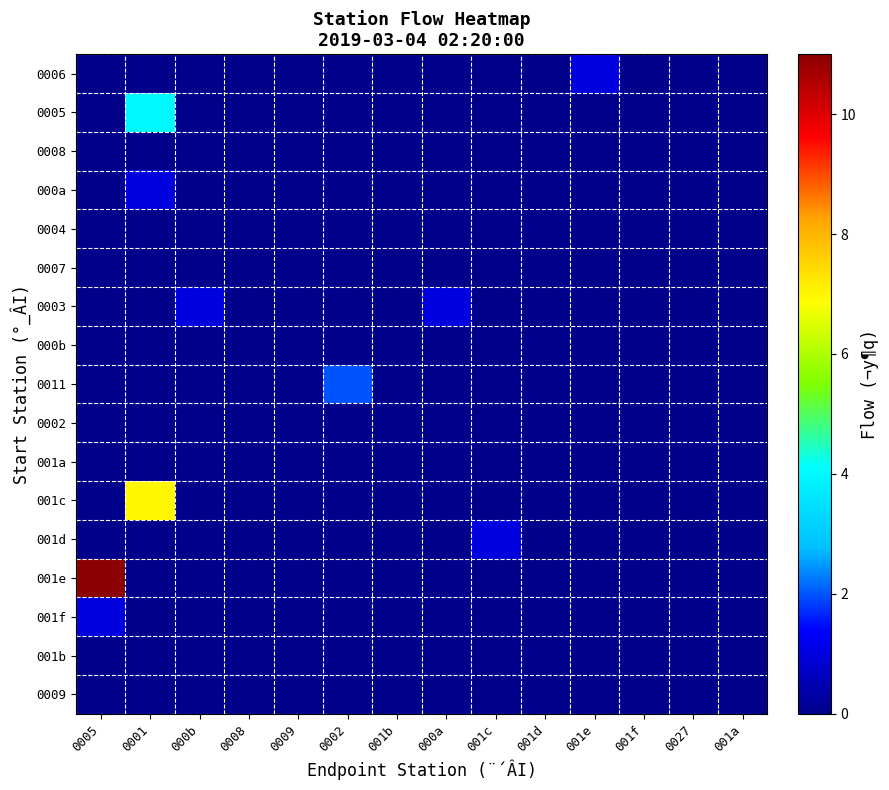

Reading right to left, list all the values displayed in this chart.

0006: 001a=0	0027=0	001f=0	001e=1	001d=0	001c=0	000a=0	001b=0	0002=0	0009=0	0008=0	000b=0	0001=0	0005=0
0005: 001a=0	0027=0	001f=0	001e=0	001d=0	001c=0	000a=0	001b=0	0002=0	0009=0	0008=0	000b=0	0001=4	0005=0
0008: 001a=0	0027=0	001f=0	001e=0	001d=0	001c=0	000a=0	001b=0	0002=0	0009=0	0008=0	000b=0	0001=0	0005=0
000a: 001a=0	0027=0	001f=0	001e=0	001d=0	001c=0	000a=0	001b=0	0002=0	0009=0	0008=0	000b=0	0001=1	0005=0
0004: 001a=0	0027=0	001f=0	001e=0	001d=0	001c=0	000a=0	001b=0	0002=0	0009=0	0008=0	000b=0	0001=0	0005=0
0007: 001a=0	0027=0	001f=0	001e=0	001d=0	001c=0	000a=0	001b=0	0002=0	0009=0	0008=0	000b=0	0001=0	0005=0
0003: 001a=0	0027=0	001f=0	001e=0	001d=0	001c=0	000a=1	001b=0	0002=0	0009=0	0008=0	000b=1	0001=0	0005=0
000b: 001a=0	0027=0	001f=0	001e=0	001d=0	001c=0	000a=0	001b=0	0002=0	0009=0	0008=0	000b=0	0001=0	0005=0
0011: 001a=0	0027=0	001f=0	001e=0	001d=0	001c=0	000a=0	001b=0	0002=2	0009=0	0008=0	000b=0	0001=0	0005=0
0002: 001a=0	0027=0	001f=0	001e=0	001d=0	001c=0	000a=0	001b=0	0002=0	0009=0	0008=0	000b=0	0001=0	0005=0
001a: 001a=0	0027=0	001f=0	001e=0	001d=0	001c=0	000a=0	001b=0	0002=0	0009=0	0008=0	000b=0	0001=0	0005=0
001c: 001a=0	0027=0	001f=0	001e=0	001d=0	001c=0	000a=0	001b=0	0002=0	0009=0	0008=0	000b=0	0001=7	0005=0
001d: 001a=0	0027=0	001f=0	001e=0	001d=0	001c=1	000a=0	001b=0	0002=0	0009=0	0008=0	000b=0	0001=0	0005=0
001e: 001a=0	0027=0	001f=0	001e=0	001d=0	001c=0	000a=0	001b=0	0002=0	0009=0	0008=0	000b=0	0001=0	0005=11
001f: 001a=0	0027=0	001f=0	001e=0	001d=0	001c=0	000a=0	001b=0	0002=0	0009=0	0008=0	000b=0	0001=0	0005=1
001b: 001a=0	0027=0	001f=0	001e=0	001d=0	001c=0	000a=0	001b=0	0002=0	0009=0	0008=0	000b=0	0001=0	0005=0
0009: 001a=0	0027=0	001f=0	001e=0	001d=0	001c=0	000a=0	001b=0	0002=0	0009=0	0008=0	000b=0	0001=0	0005=0